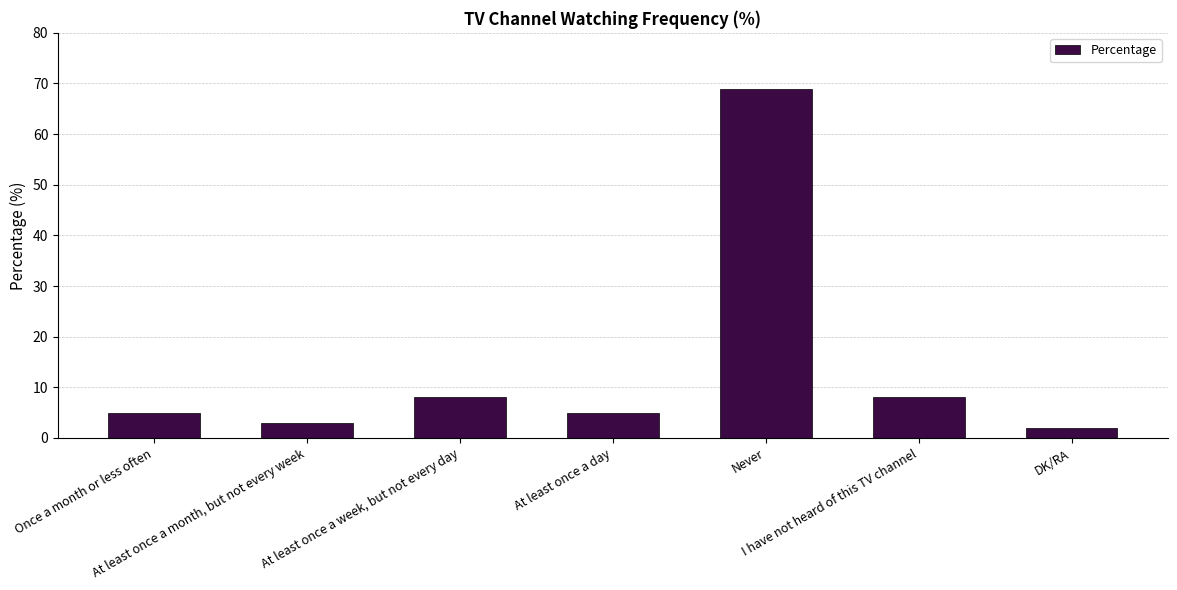

How many series are shown in this chart?

1